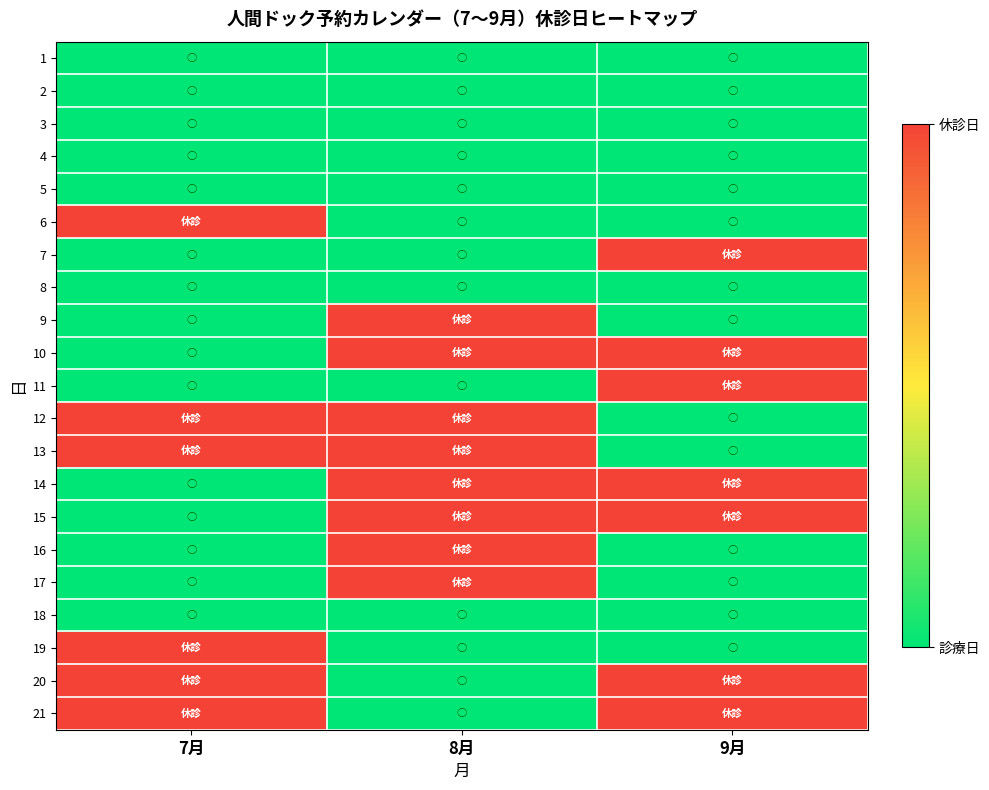

Reading left to right, transcribe all the data shown in this chart.

1: 7月=0	8月=0	9月=0
2: 7月=0	8月=0	9月=0
3: 7月=0	8月=0	9月=0
4: 7月=0	8月=0	9月=0
5: 7月=0	8月=0	9月=0
6: 7月=1	8月=0	9月=0
7: 7月=0	8月=0	9月=1
8: 7月=0	8月=0	9月=0
9: 7月=0	8月=1	9月=0
10: 7月=0	8月=1	9月=1
11: 7月=0	8月=0	9月=1
12: 7月=1	8月=1	9月=0
13: 7月=1	8月=1	9月=0
14: 7月=0	8月=1	9月=1
15: 7月=0	8月=1	9月=1
16: 7月=0	8月=1	9月=0
17: 7月=0	8月=1	9月=0
18: 7月=0	8月=0	9月=0
19: 7月=1	8月=0	9月=0
20: 7月=1	8月=0	9月=1
21: 7月=1	8月=0	9月=1